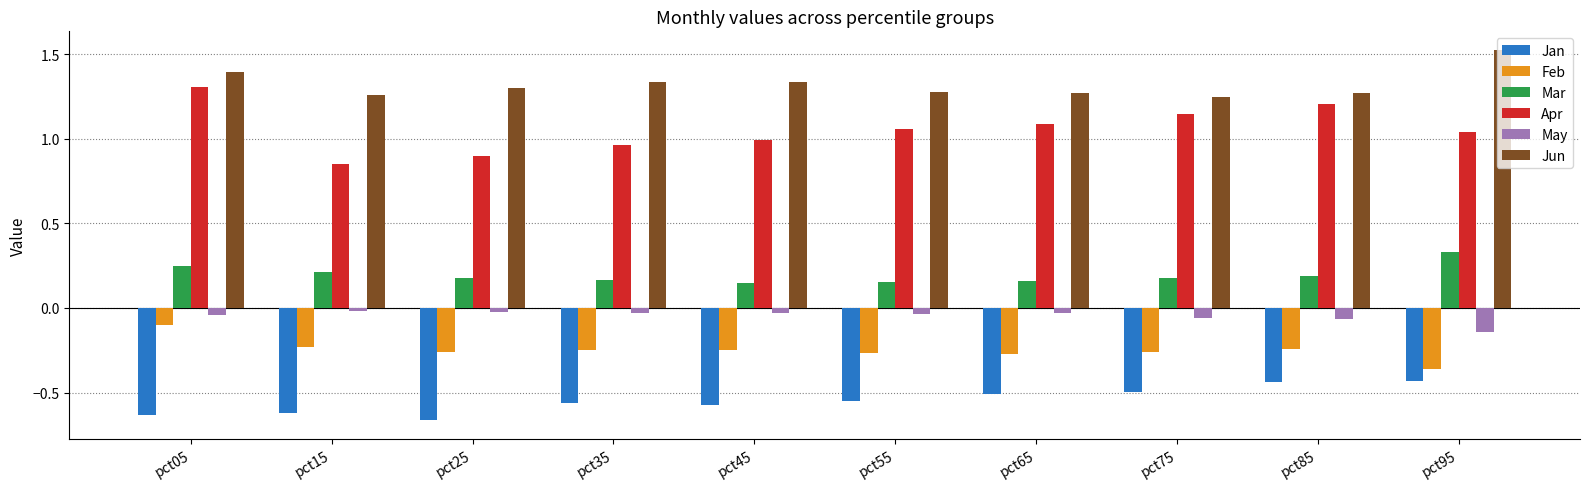

How many groups of bars are there?

10